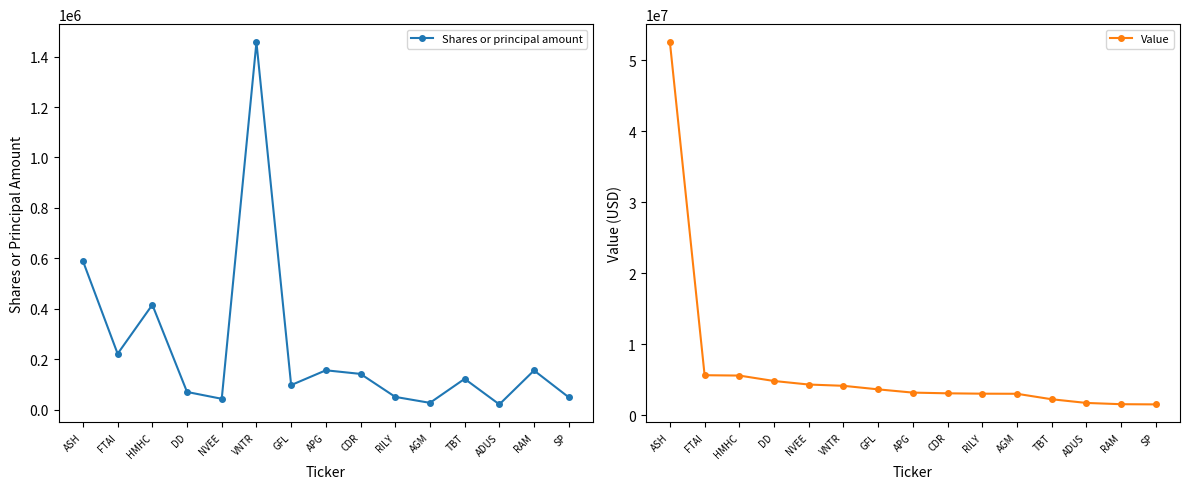

How many data points in Value are above 3193000?

7